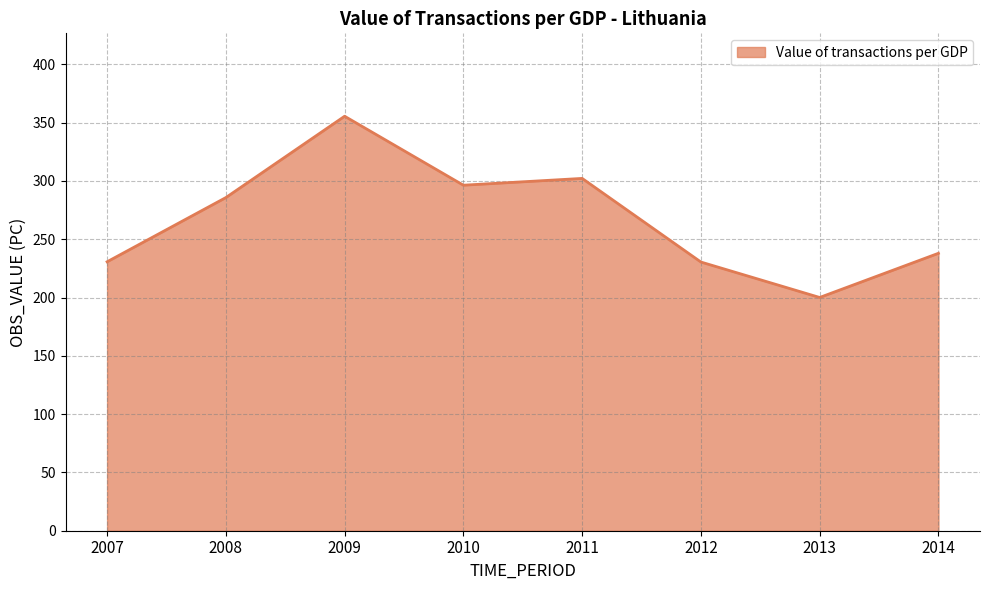

Between 2012 and 2011, which is larger?

2011